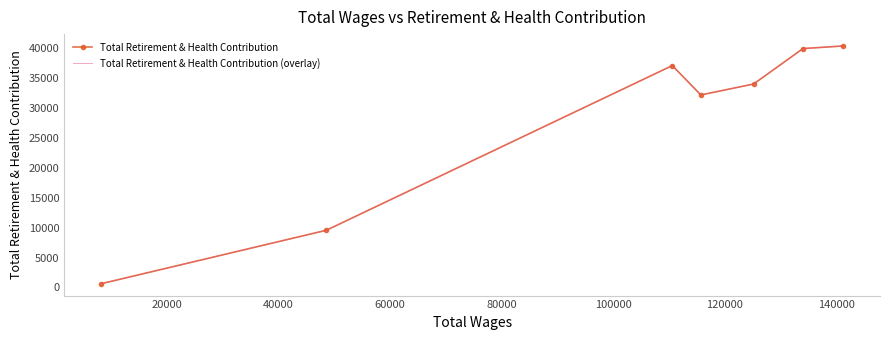

How many lines are shown in the chart?

2